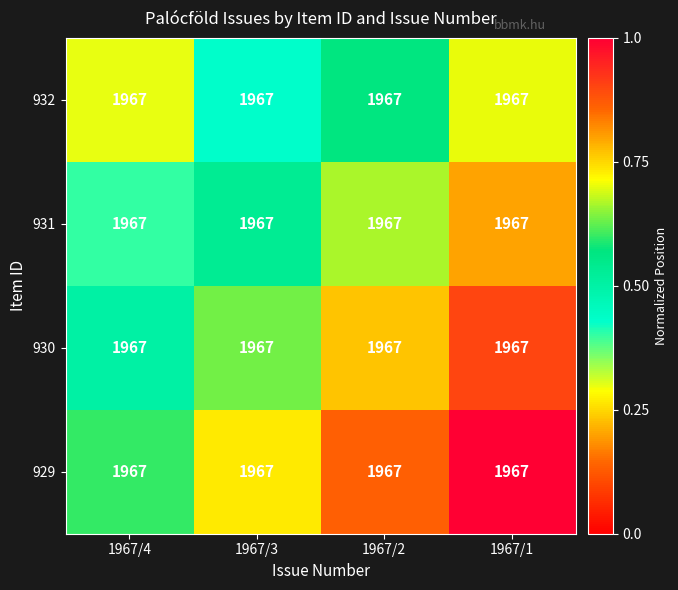

Between 1967/2 and 1967/4, which is larger?

1967/2